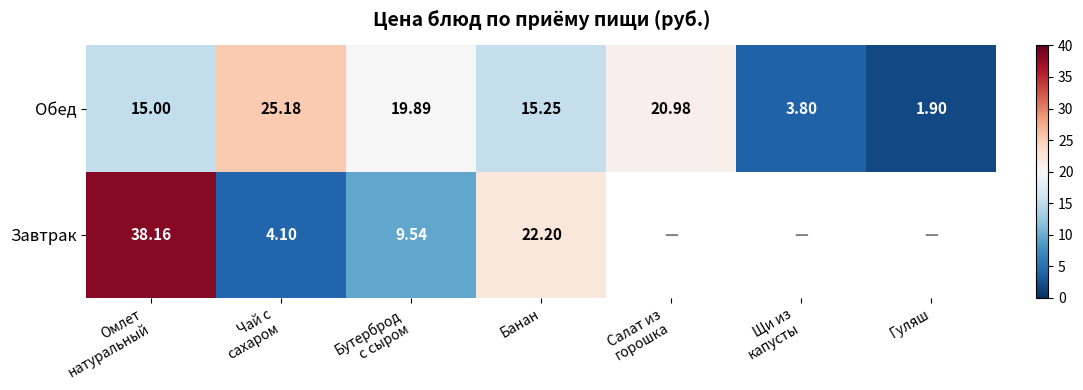

What is the difference between the maximum and minimum values in the Обед series?

23.3